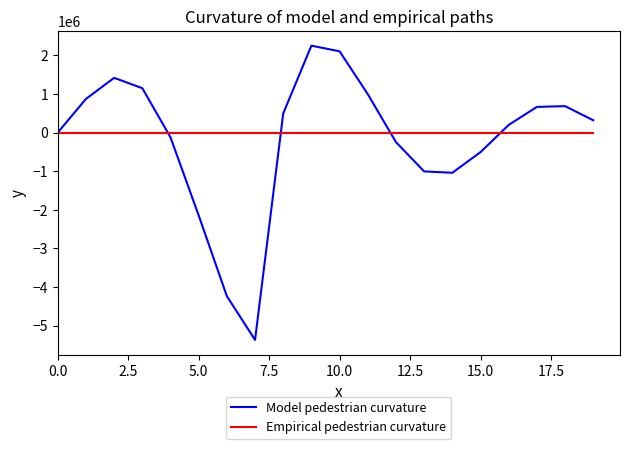

True or false: Model pedestrian curvature and Empirical pedestrian curvature cross at least once.

True